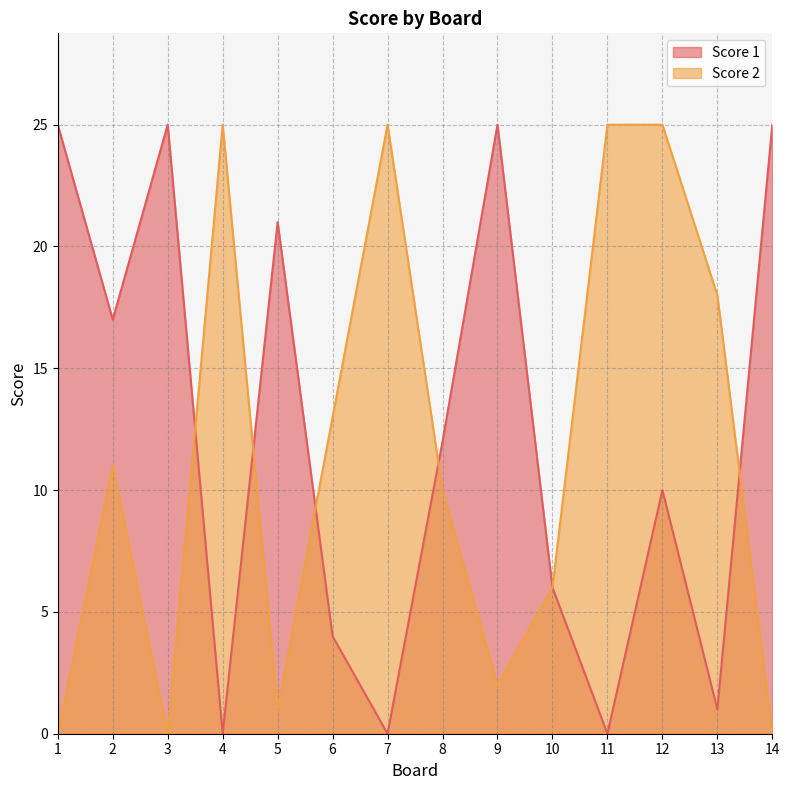

At how many categories does at least one series exceed 4?

14